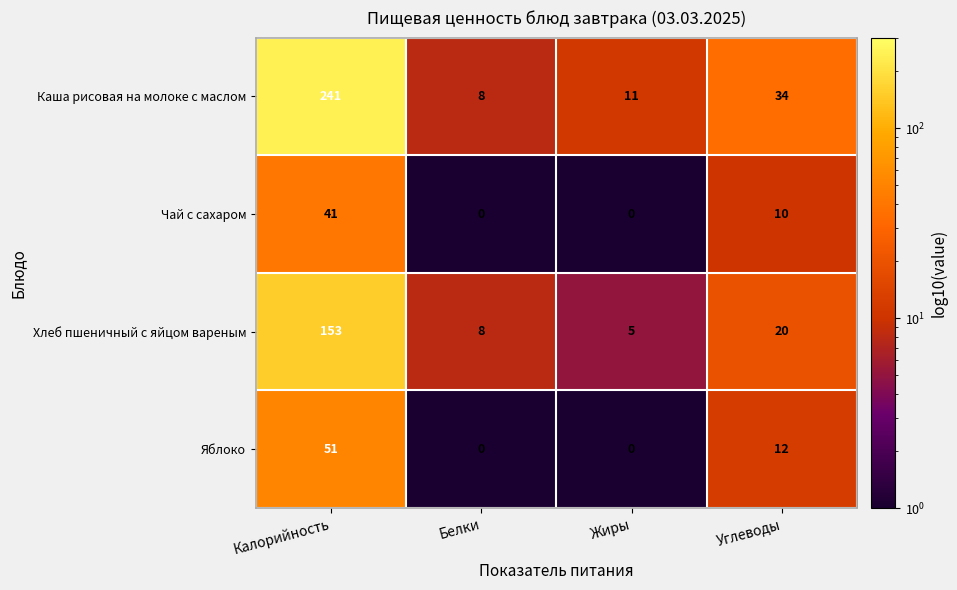

What is the maximum value shown in the chart?

241